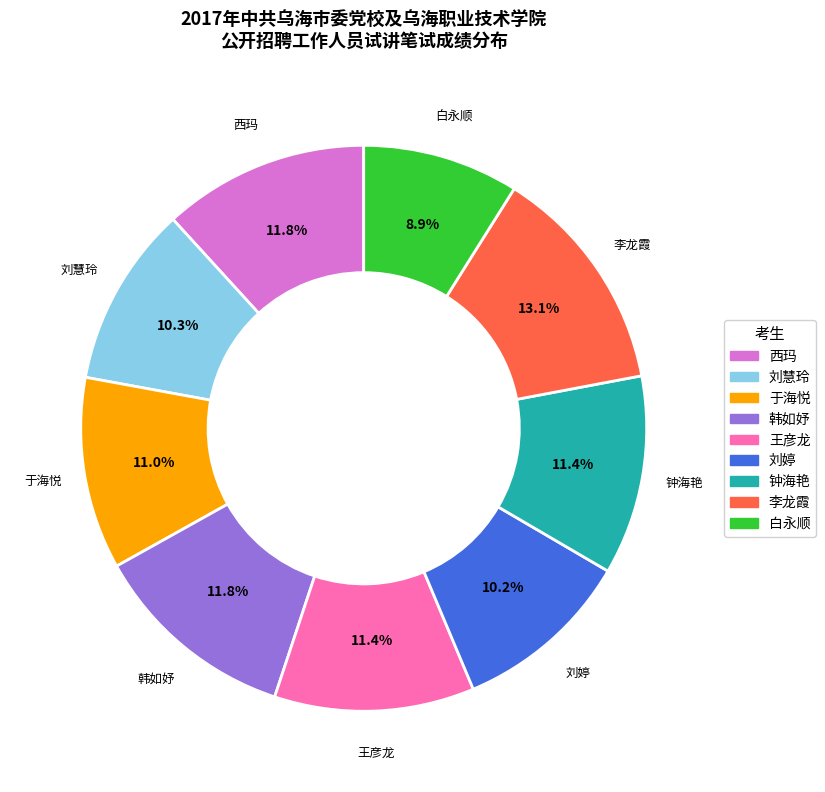

The 王彦龙 slice represents 11% of the pie. True or false?

True